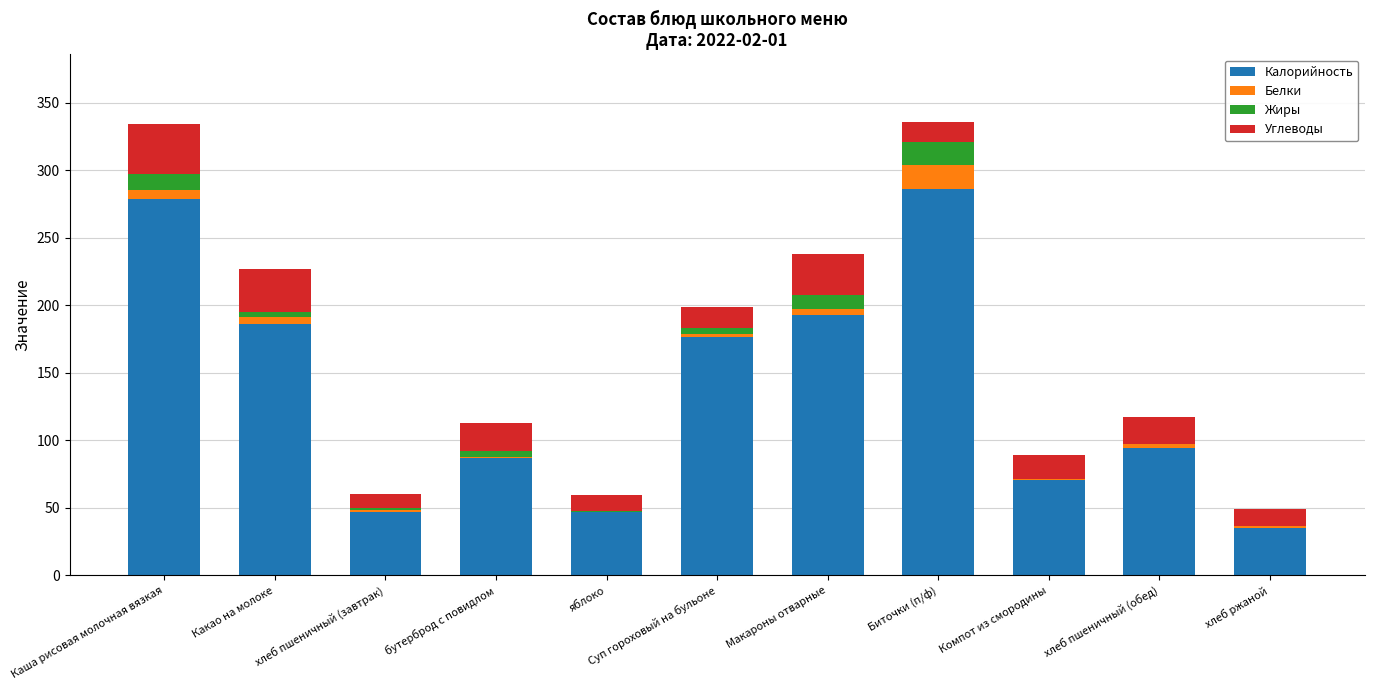

At which label is Калорийность closest to 160?

Суп гороховый на бульоне